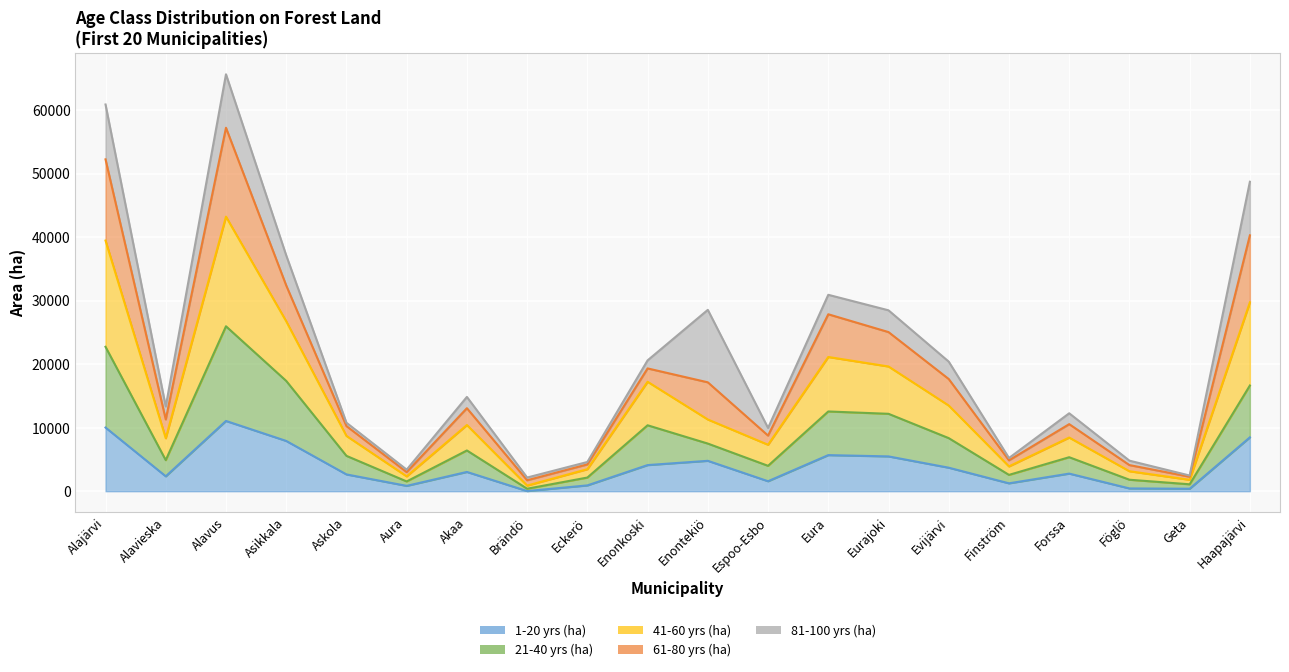

At which label does 61-80 yrs (ha) reach its minimum?

Brändö